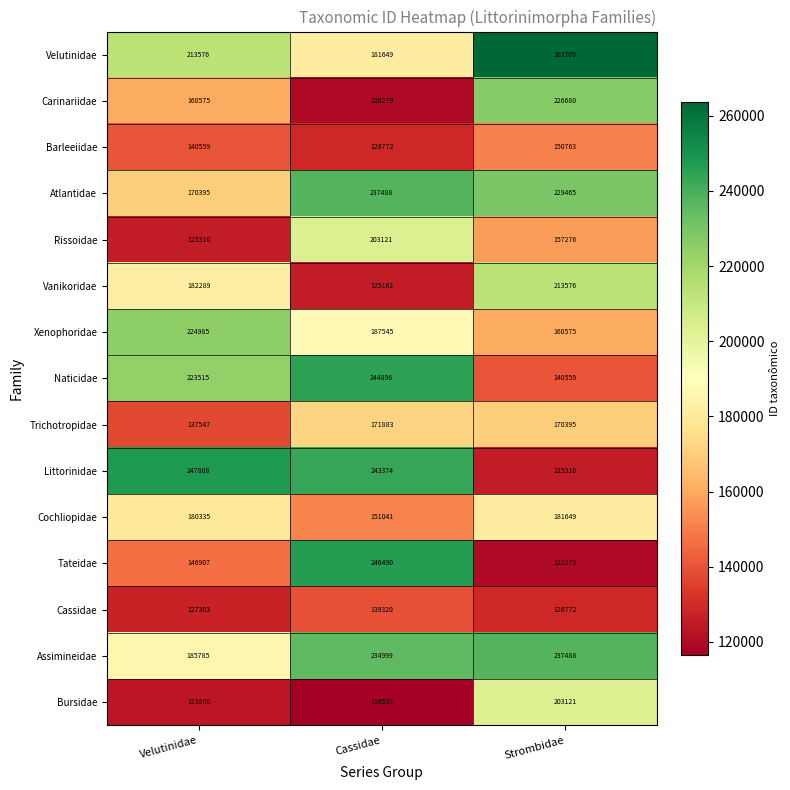

The Littorinidae series shows 243374 at Cassidae. True or false?

True